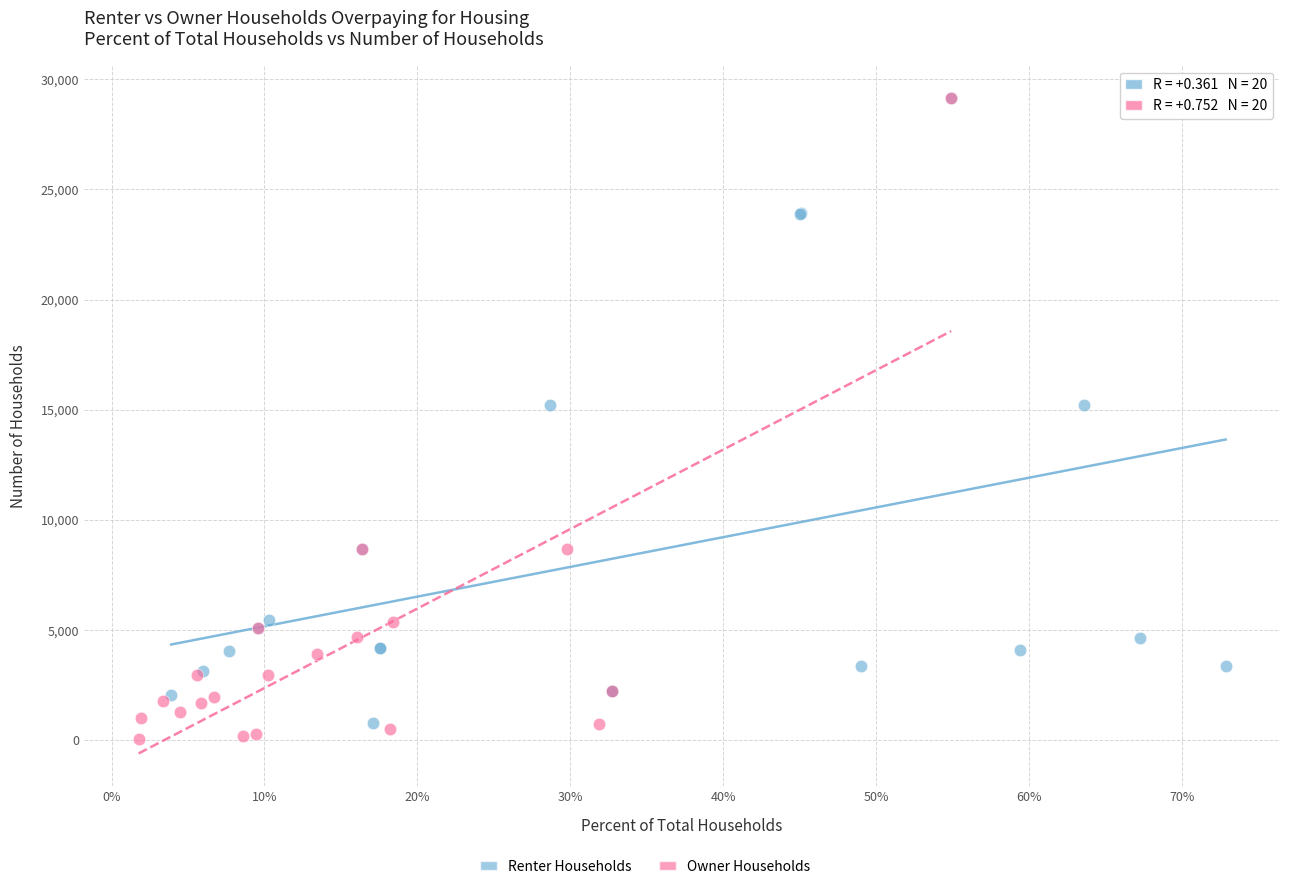

Which series has the widest spread of Y values?

Owner Households